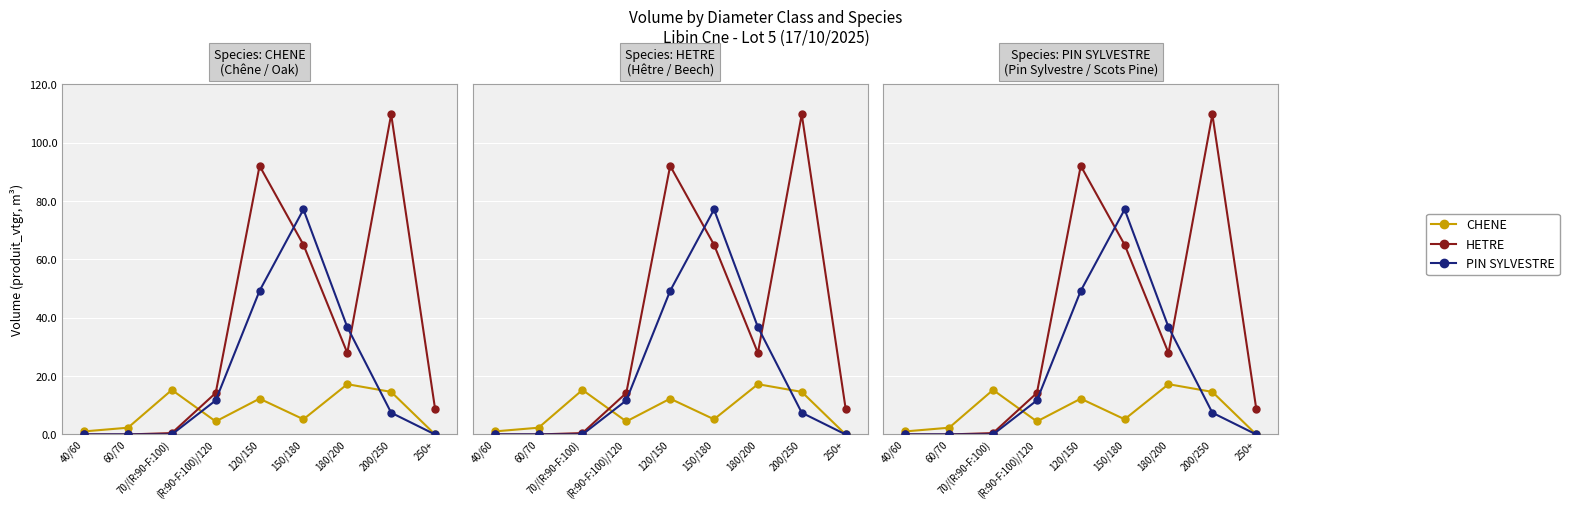

Which series has the widest spread of values?

HETRE